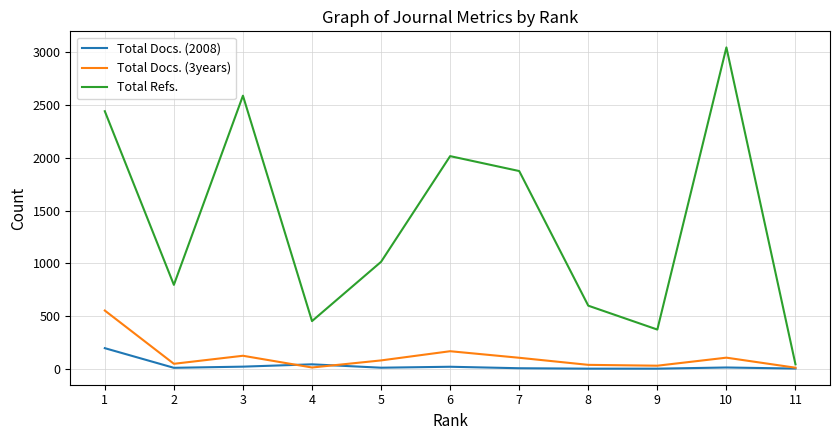

How many interior local peaks does the Total Refs. series have?

3